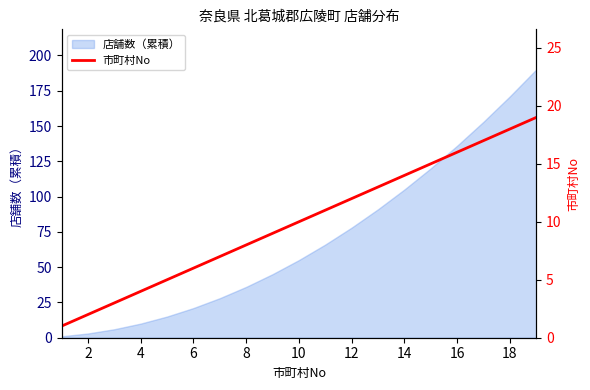

True or false: there are more than 1 points higher than both neighbors.

False